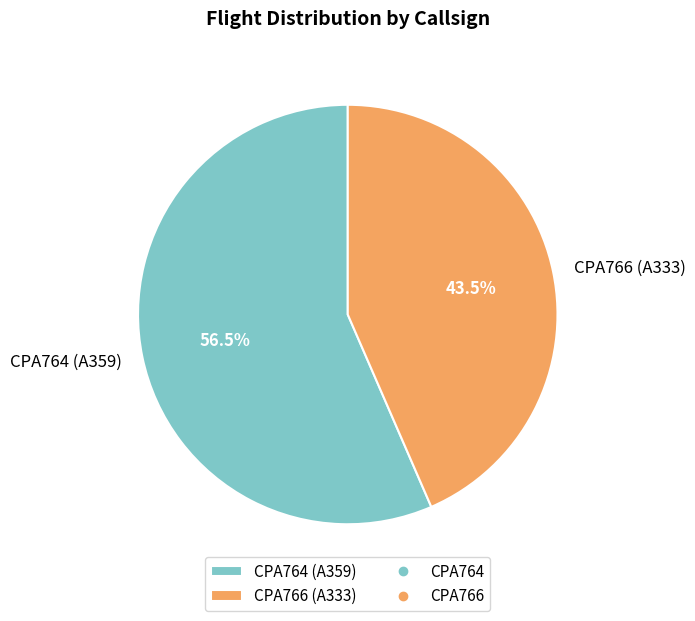

How many segments does this pie chart have?

2